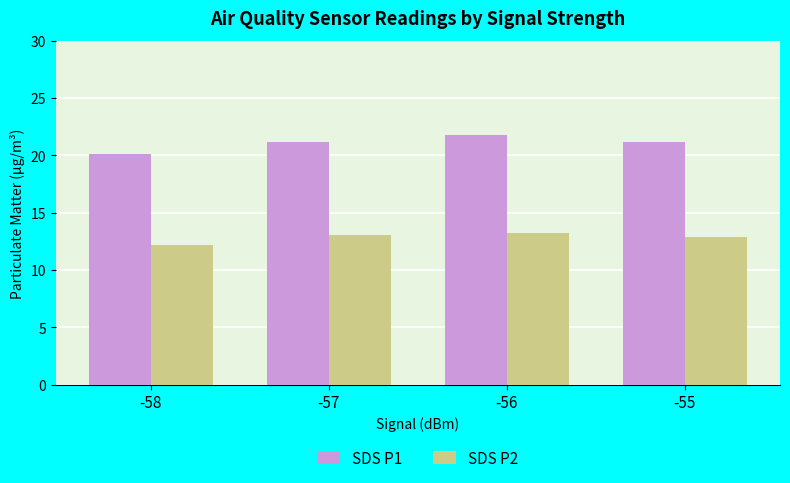

What is the sum of the SDS P2 values at -58 and -55?

25.0